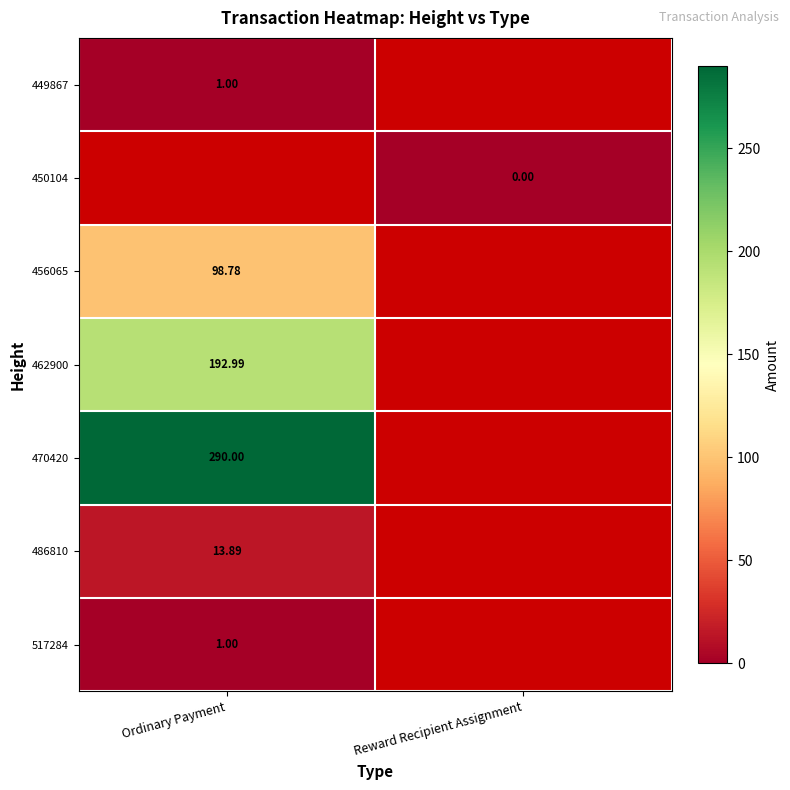

Which has a higher value, Reward Recipient Assignment or Ordinary Payment?

Ordinary Payment